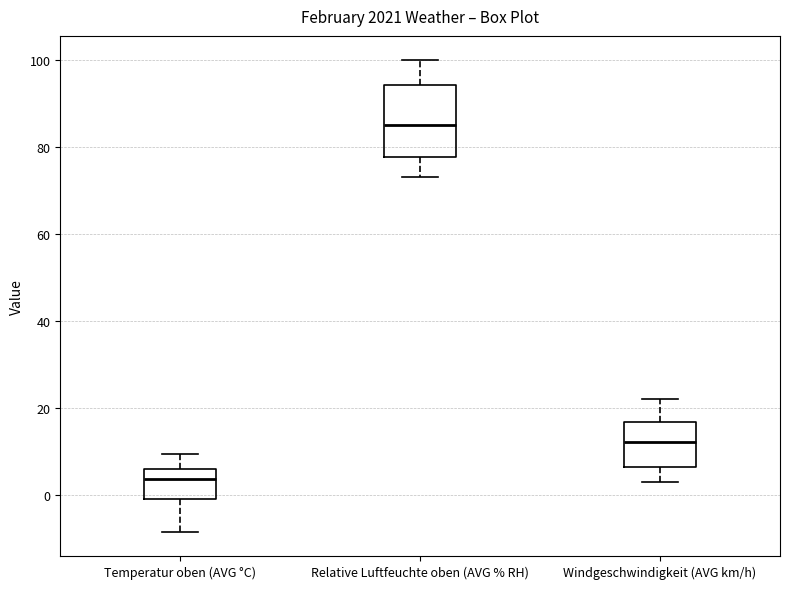

Where does the upper whisker of the box for Windgeschwindigkeit (AVG km/h) end on the y-axis? The values are not printed on the chart, so give them approximately, as read against the axis.

22